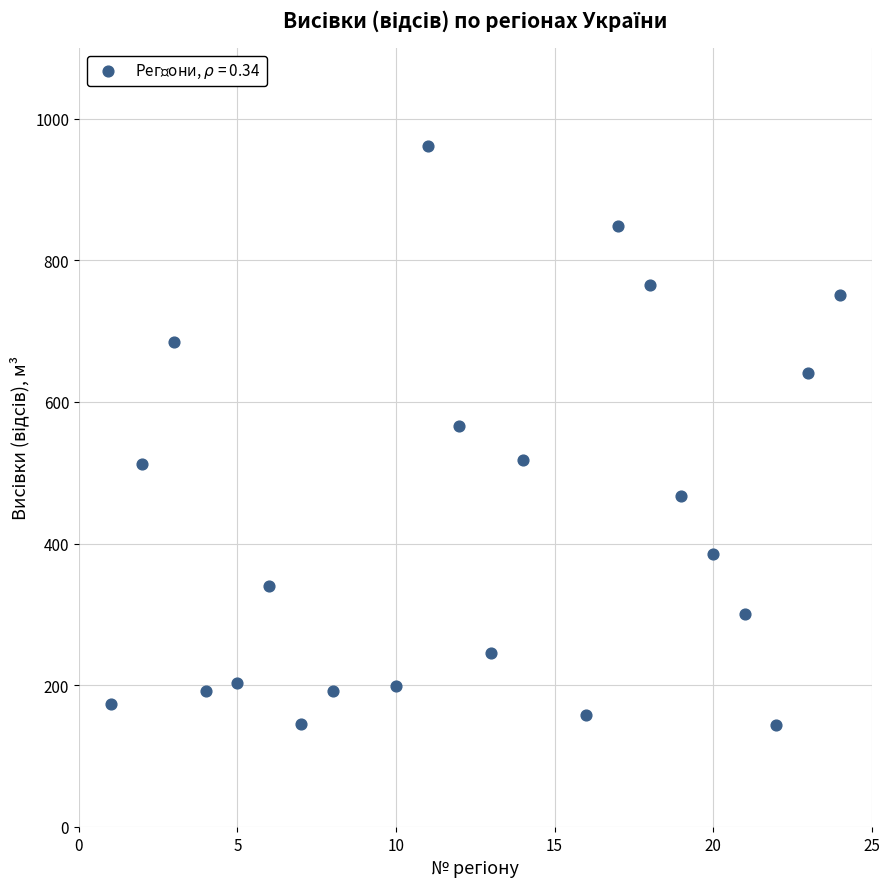

What Y value in the scatter plot is closest to 553?

565.5